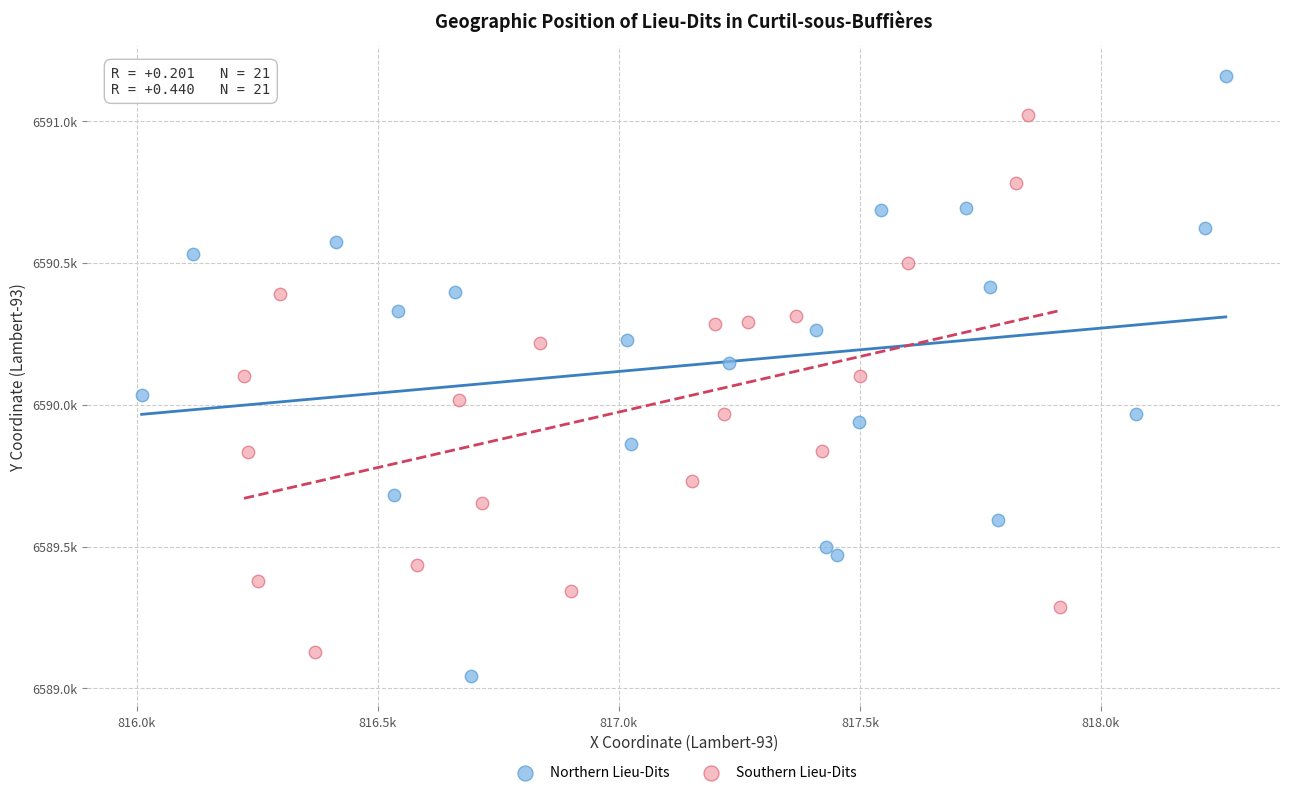

Which series has the widest spread of Y values?

Northern Lieu-Dits